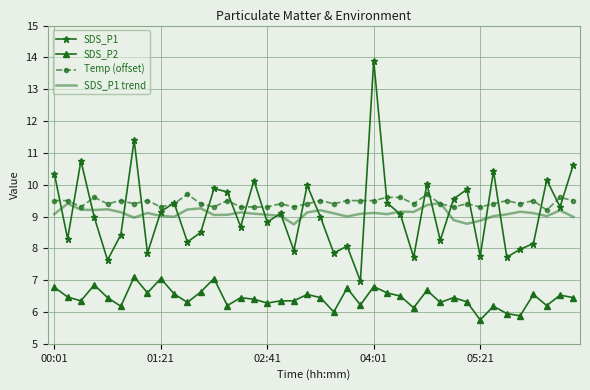

Which series has the widest spread of values?

SDS_P1